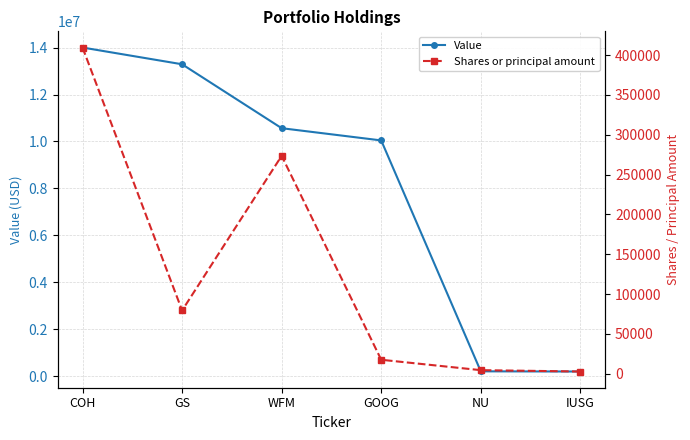

Which has a higher value, IUSG or GOOG?

GOOG